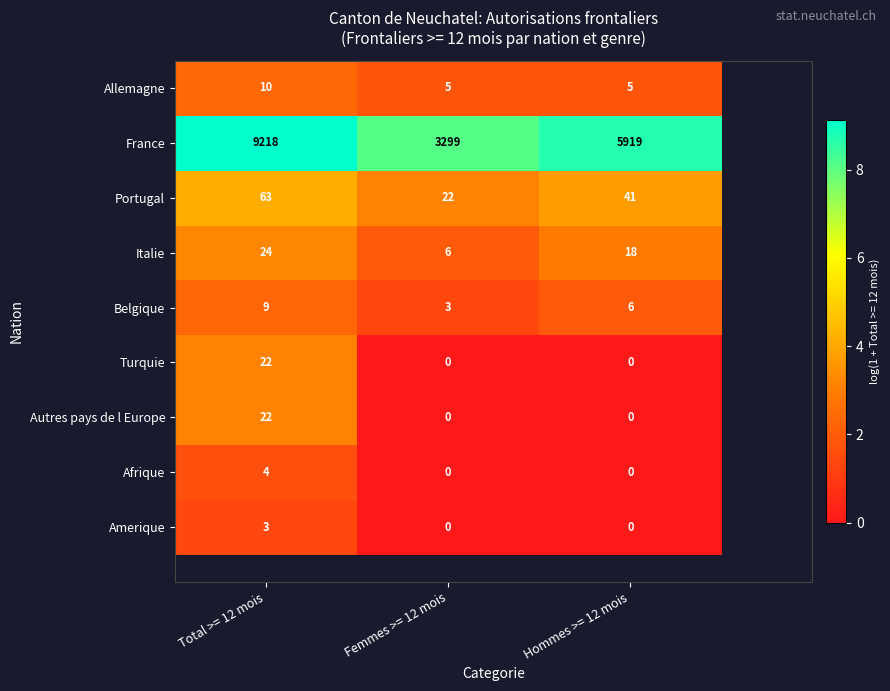

At how many categories does at least one series exceed 4?

3